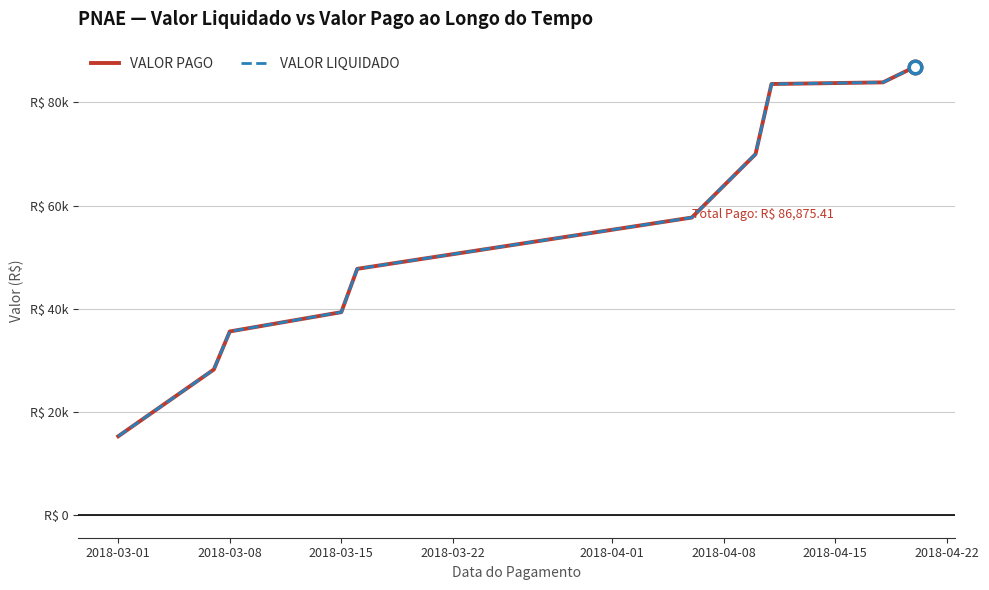

At how many categories does at least one series exceed 76300?

3